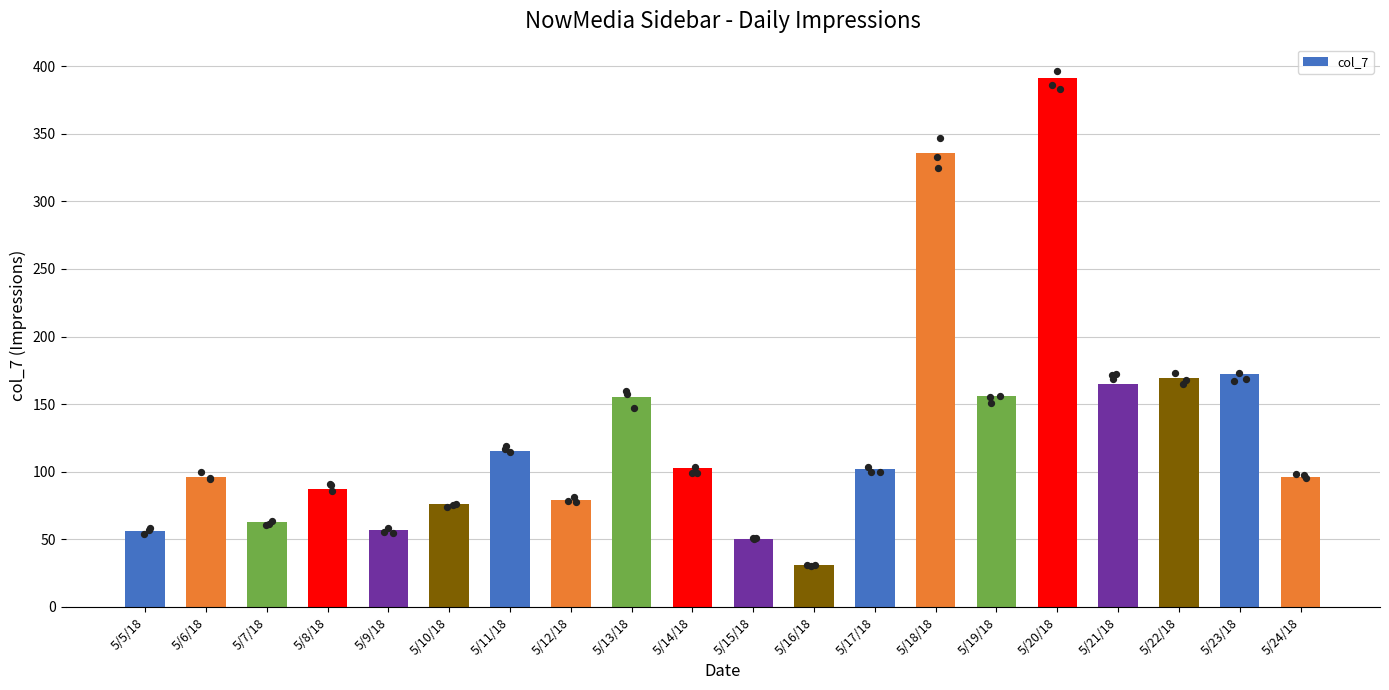

Which has a higher value, 5/7/18 or 5/11/18?

5/11/18